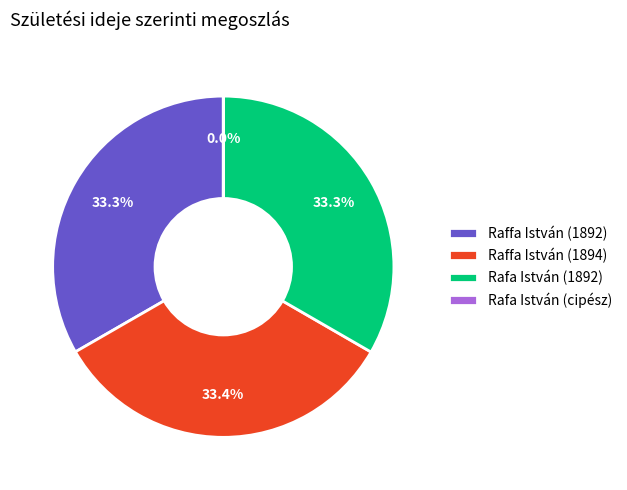

The Raffa István (1892) slice represents 33% of the pie. True or false?

True